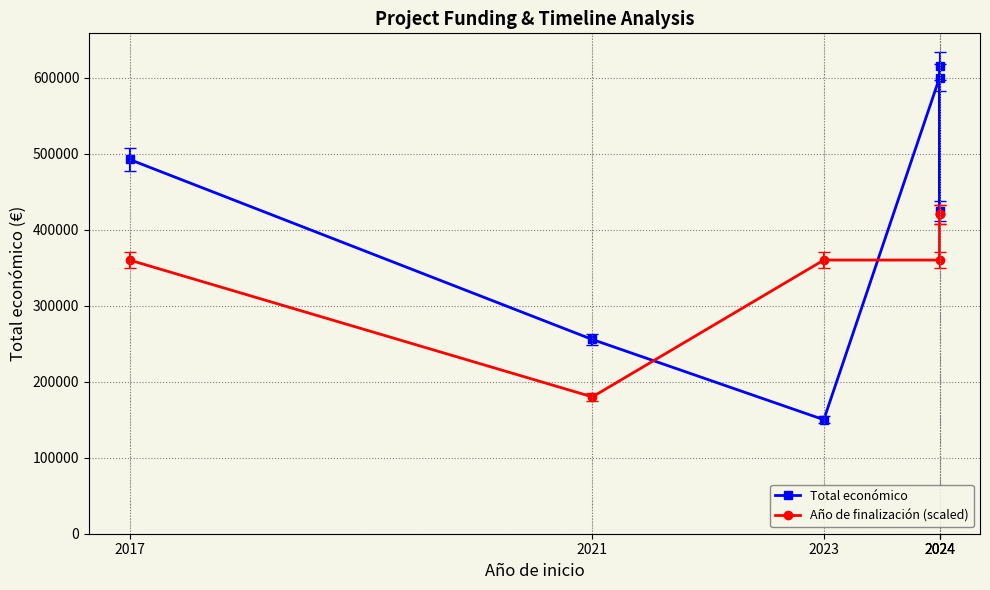

Rank the series by their average value, from lowest to highest.

Año de finalización (scaled), Total económico